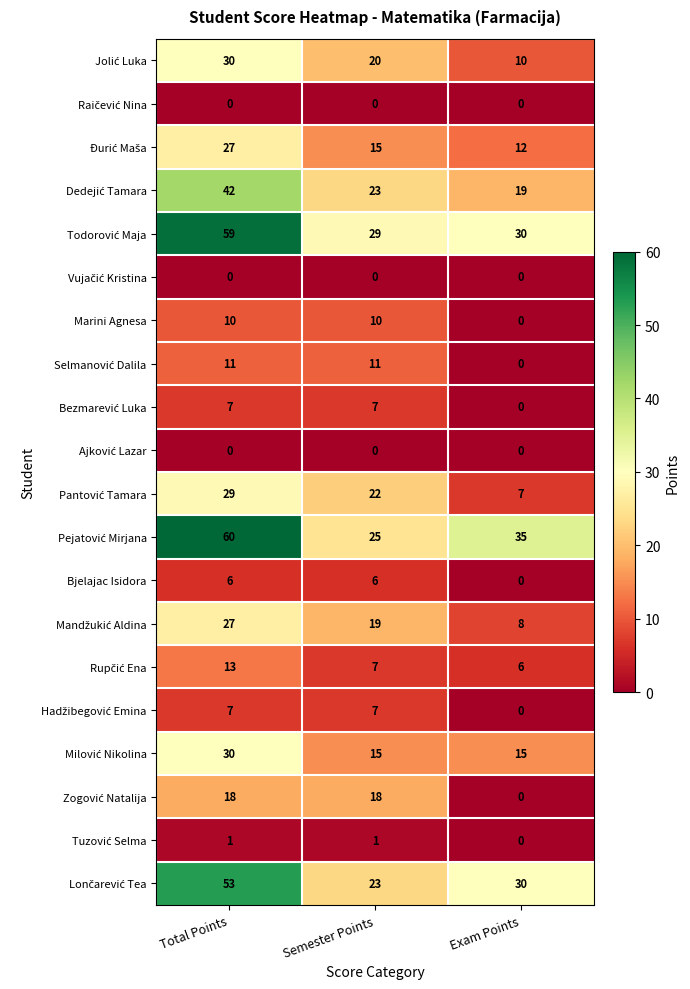

True or false: Bjelajac Isidora has a value of 0 at Exam Points.

True